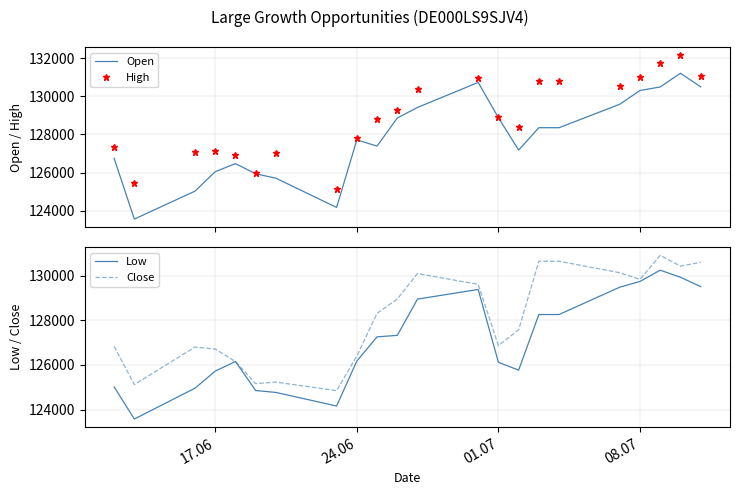

What is the value of the Close point at the 3rd from the left?

126803